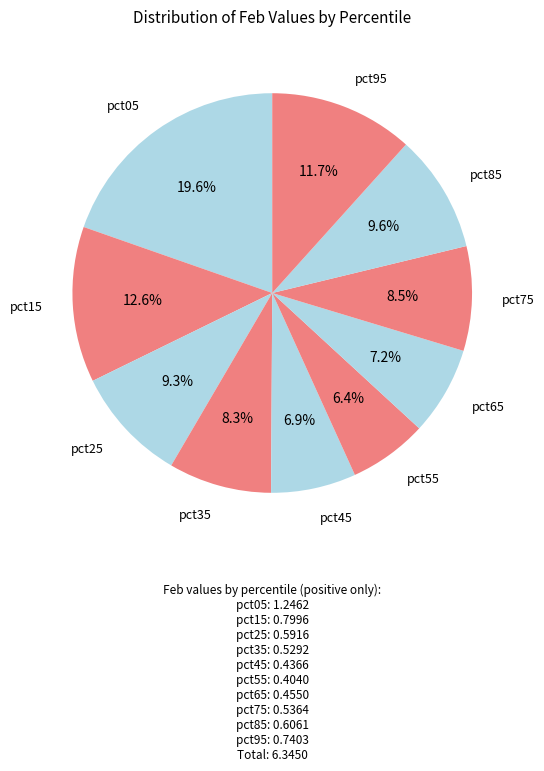

Count the number of slices in the pie.

10